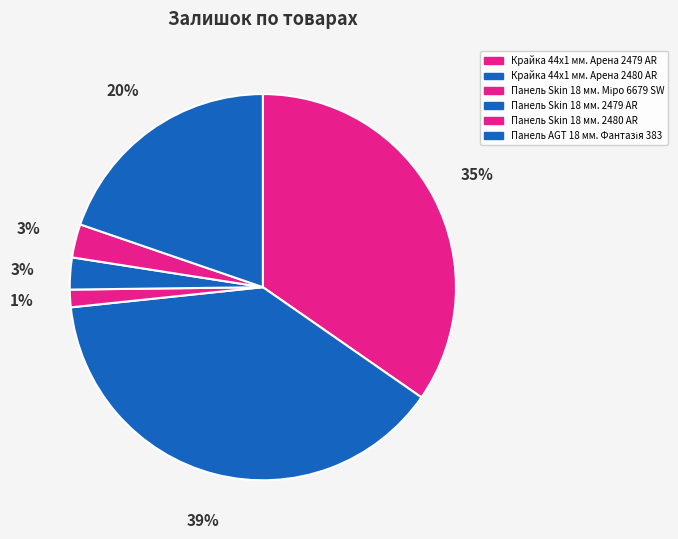

What is the largest slice in the pie chart?

Крайка 44x1 мм. Арена 2480 AR